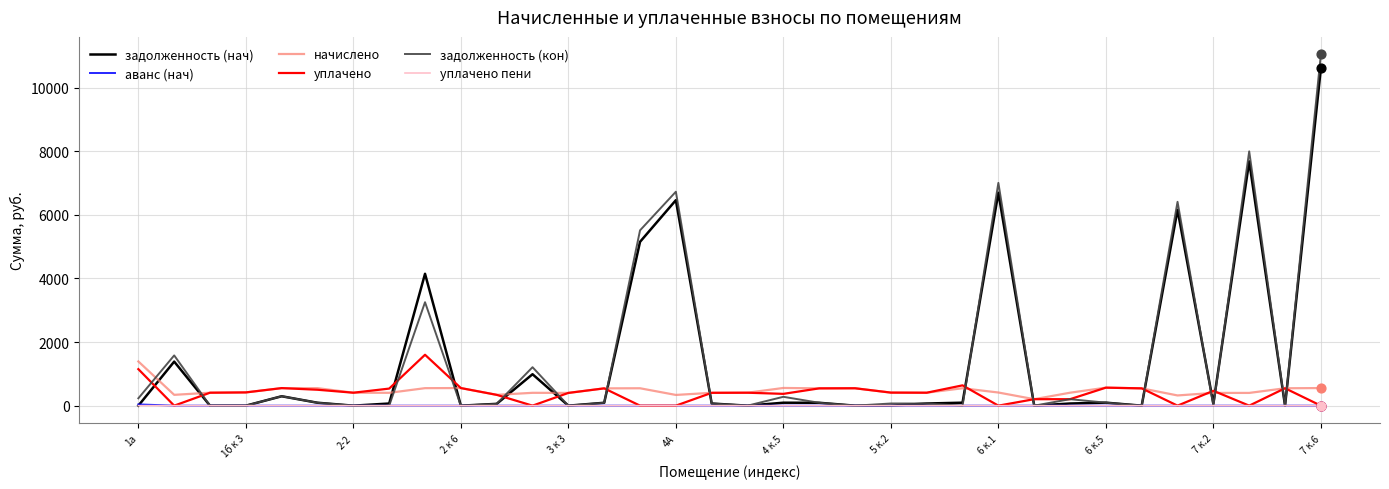

At how many categories does at least one series exceed 10681?

1